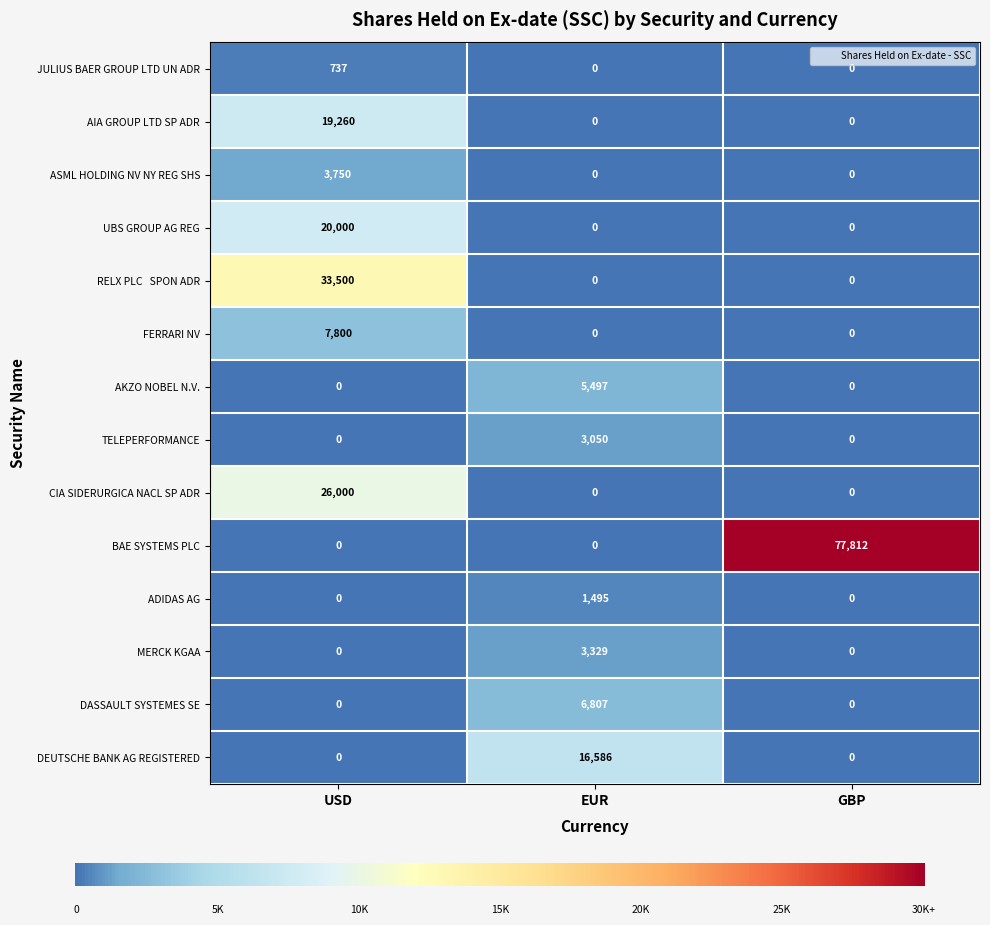

True or false: MERCK KGAA has a value of -2327.8 at GBP.

False